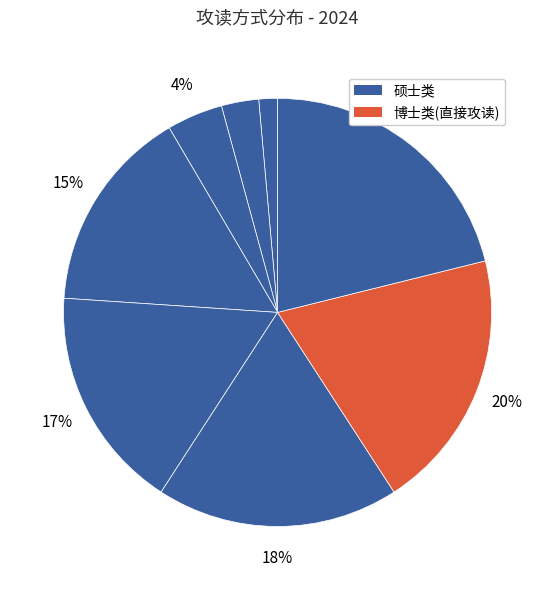

How many segments does this pie chart have?

8